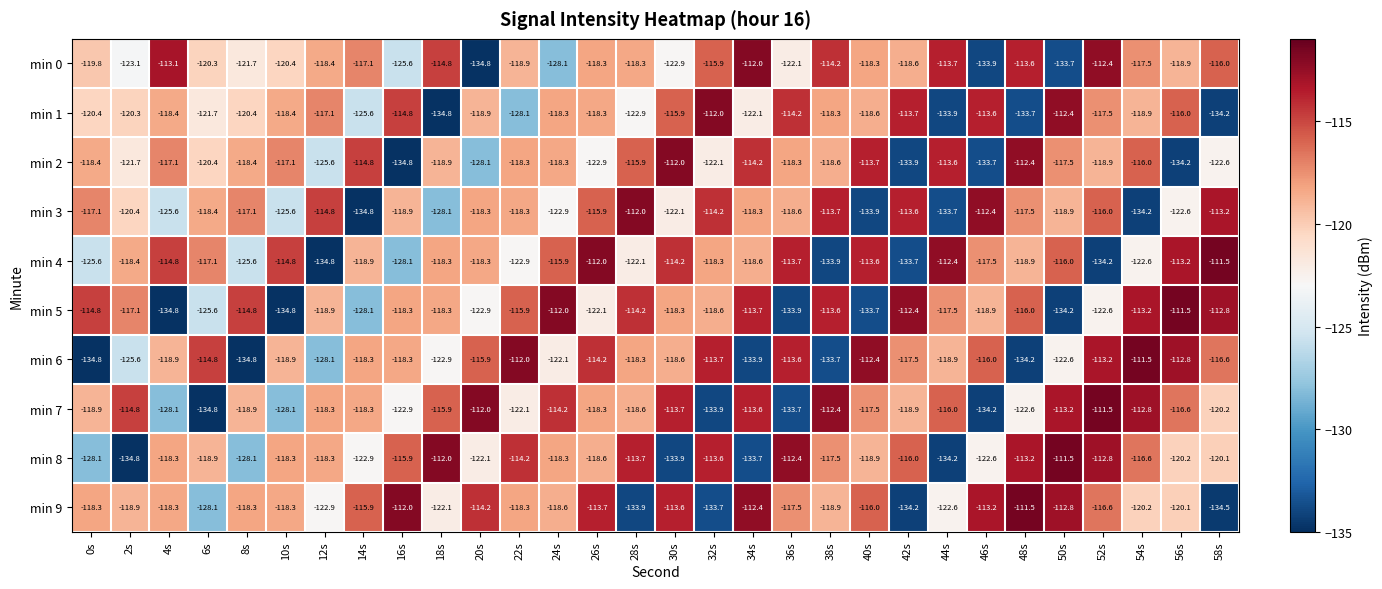

Between 20s and 52s, which series saw the biggest shift?

min 0